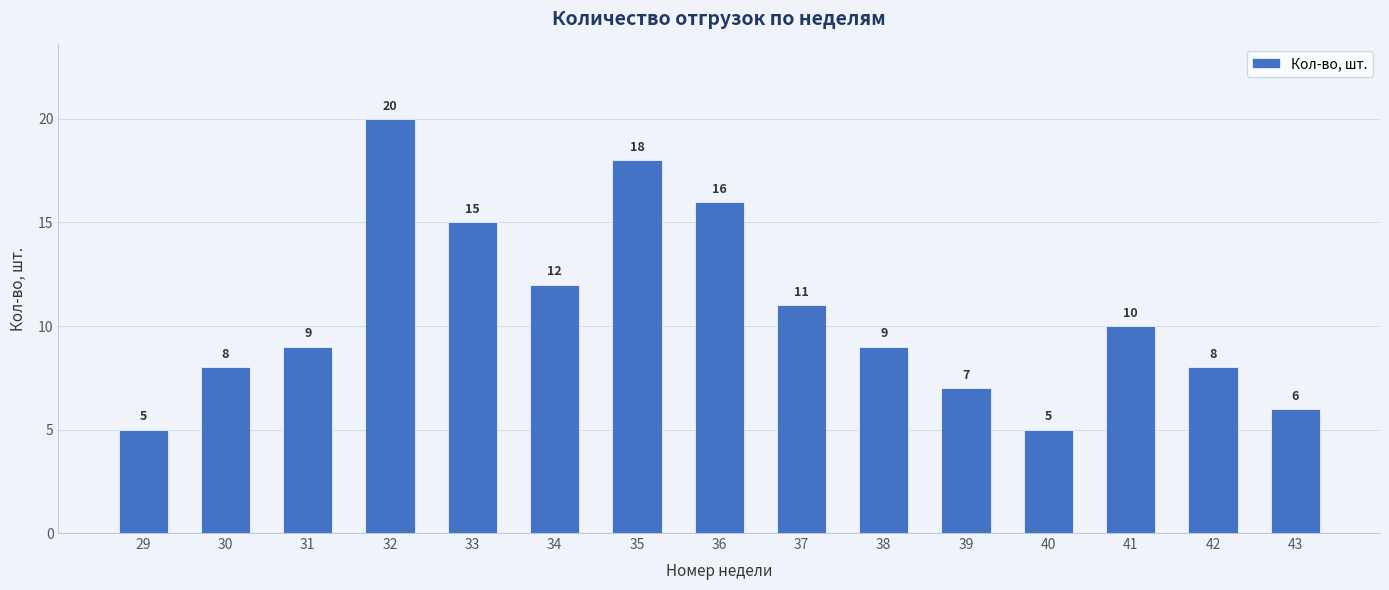

Between 30 and 29, which is larger?

30